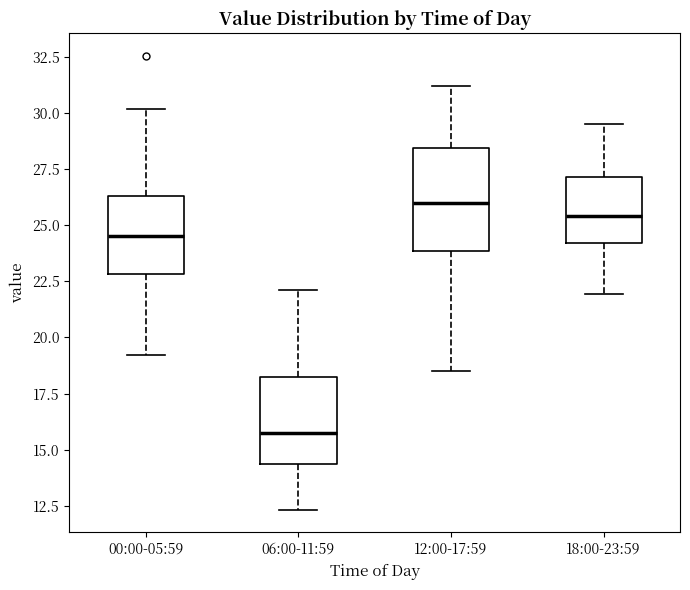

Where does the lower whisker of the box for 12:00-17:59 end on the y-axis? The values are not printed on the chart, so give them approximately, as read against the axis.

18.5